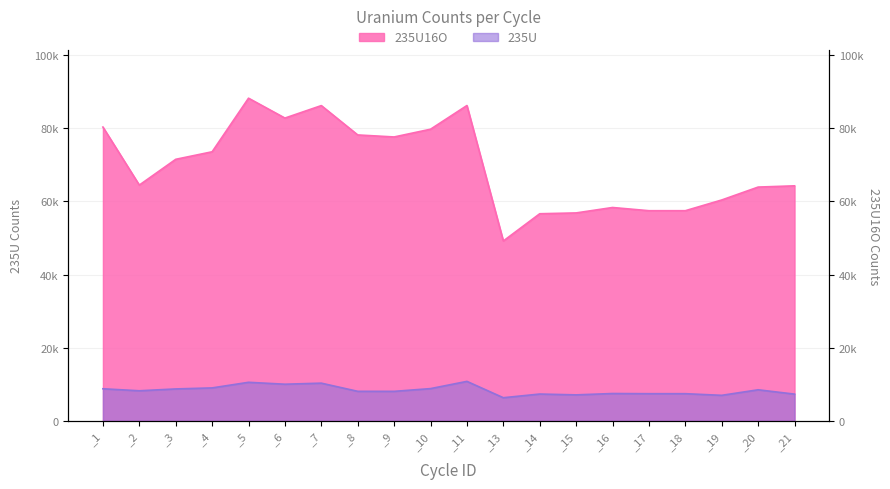

True or false: 235U16O and 235U intersect in this chart.

False